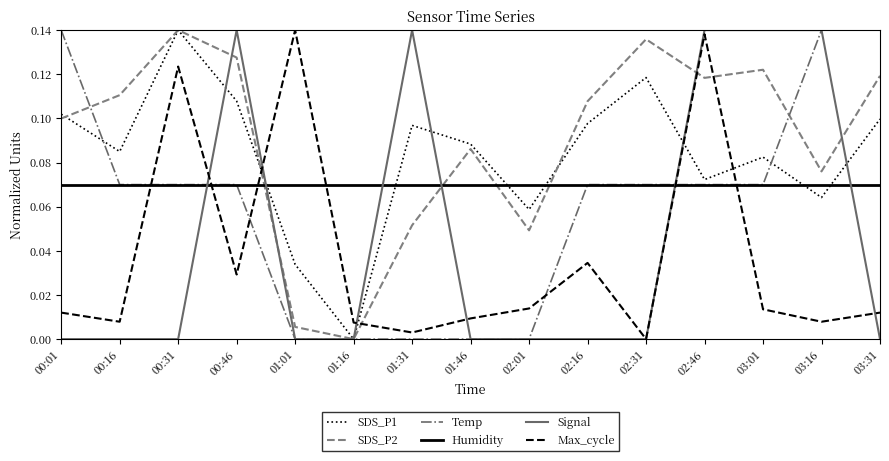

What position from the left is 02:46?

12